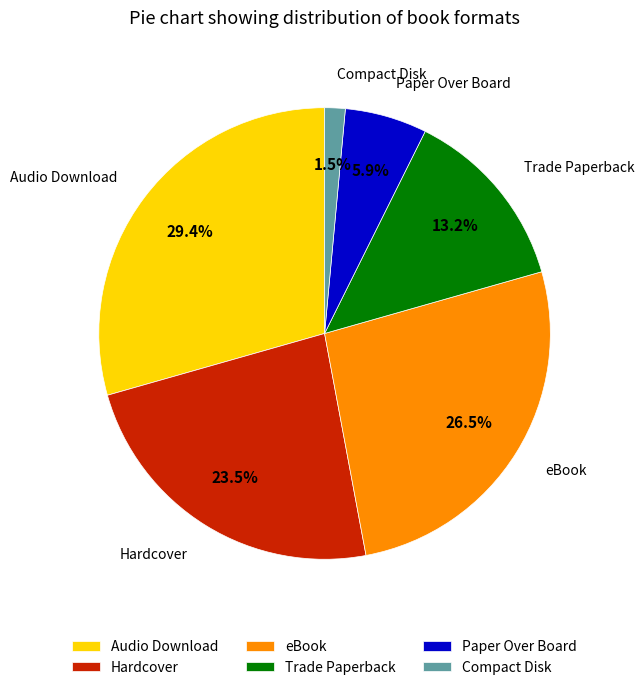

Which has a higher value, eBook or Audio Download?

Audio Download